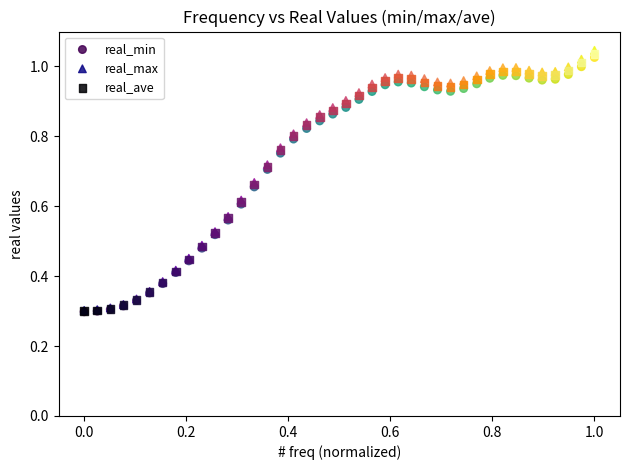

What are all the series names shown in the legend?

real_min, real_max, real_ave